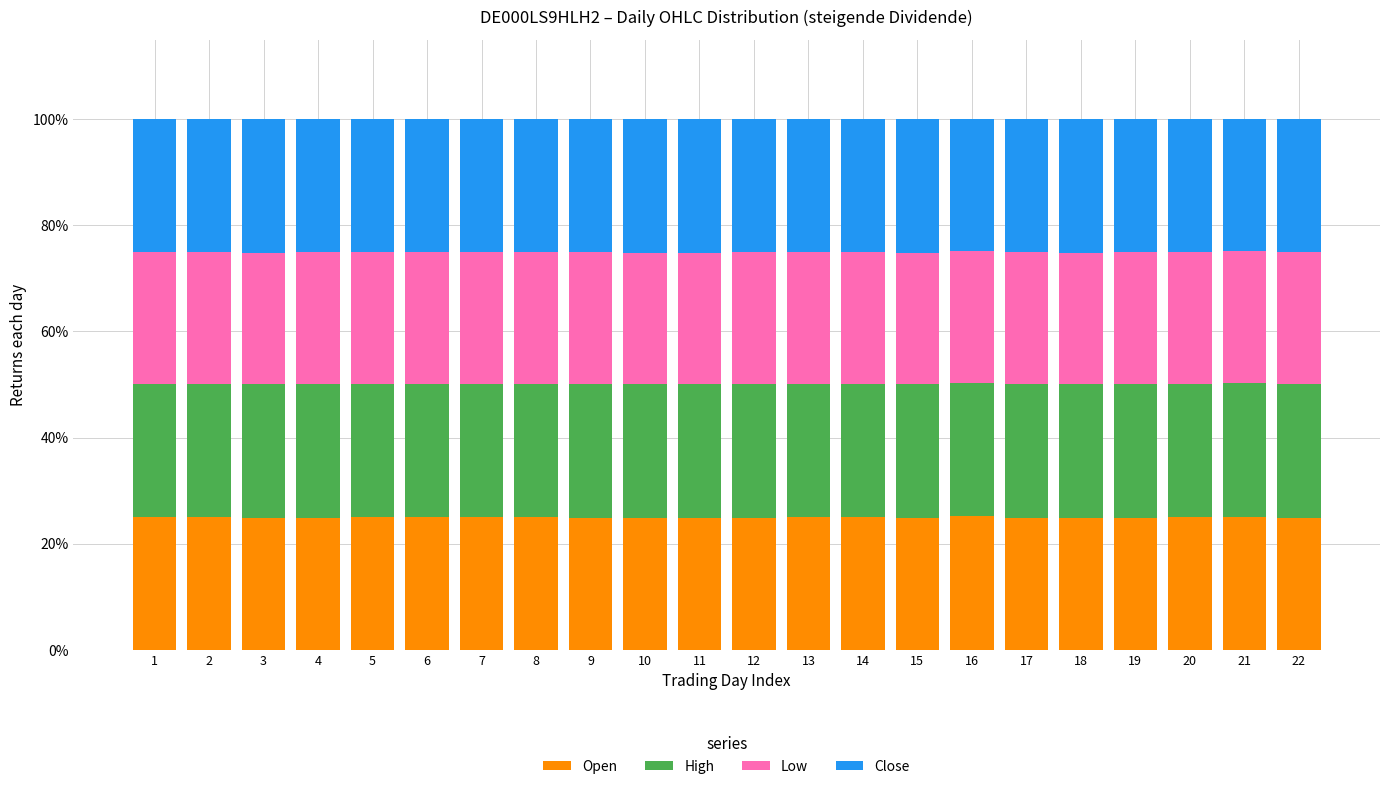

What is the maximum value for Open?

25.1